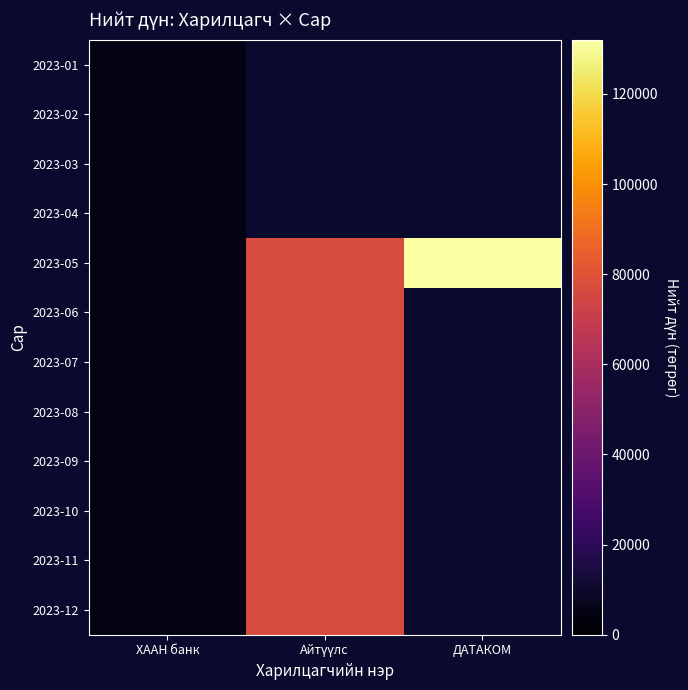

The 2023-04 series shows 985.0 at ХААН банк. True or false?

False